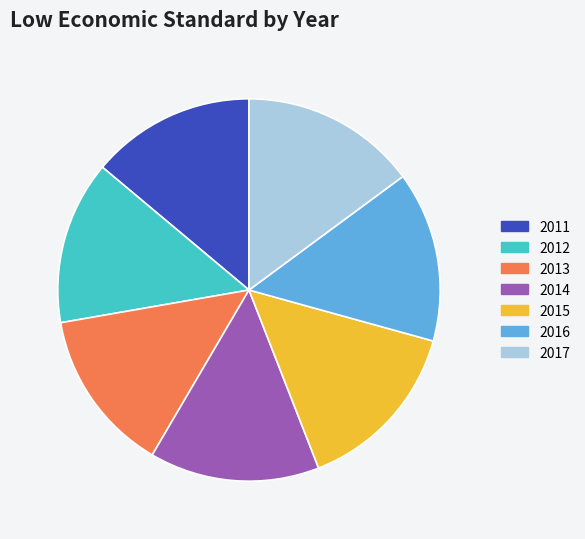

Does 2013 represent more than half of the total?

No